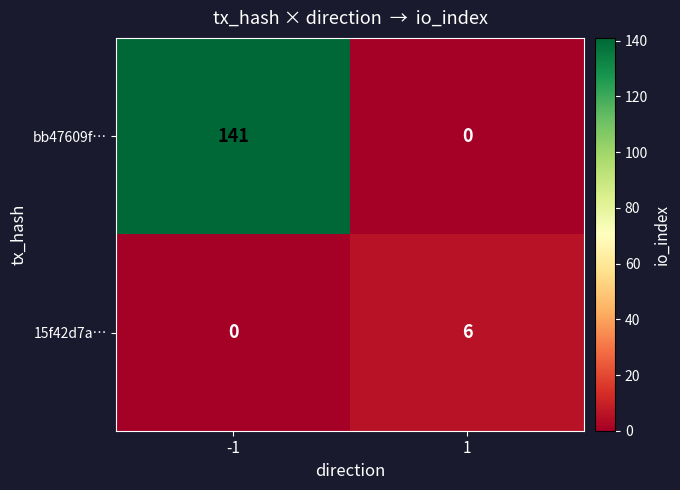

Is it true that 15f42d7a… equals 4 at -1?

False